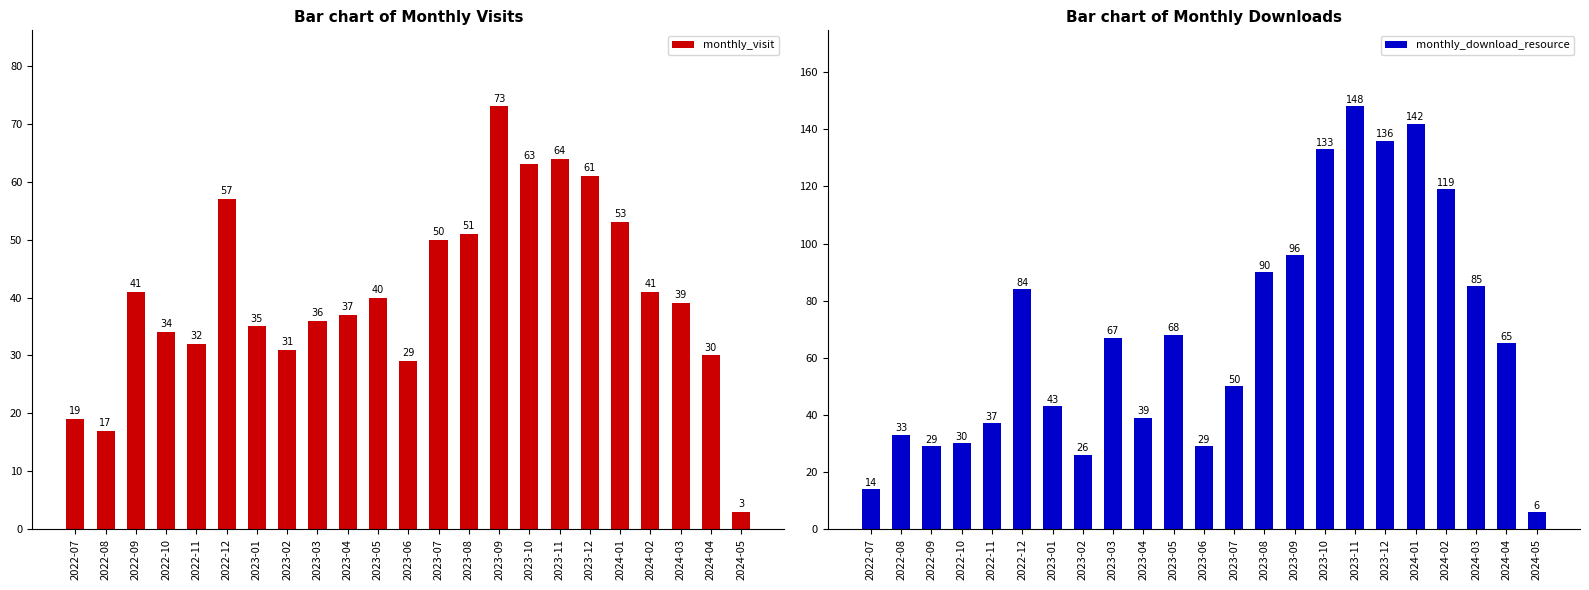

Does the chart contain any negative values?

No